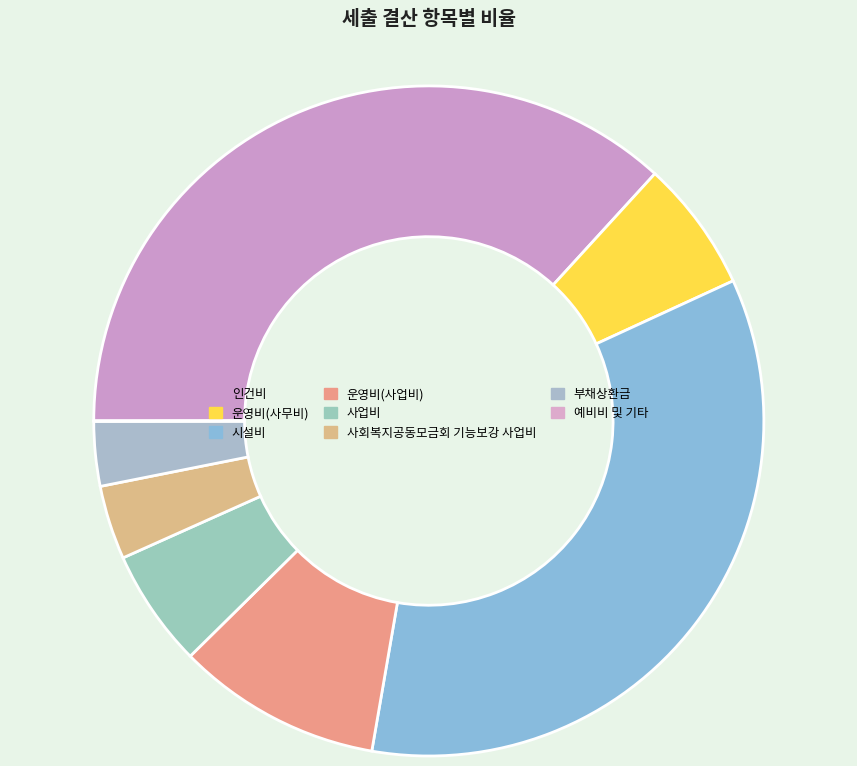

What percentage is the 인건비 slice, to the nearest percent?

37%